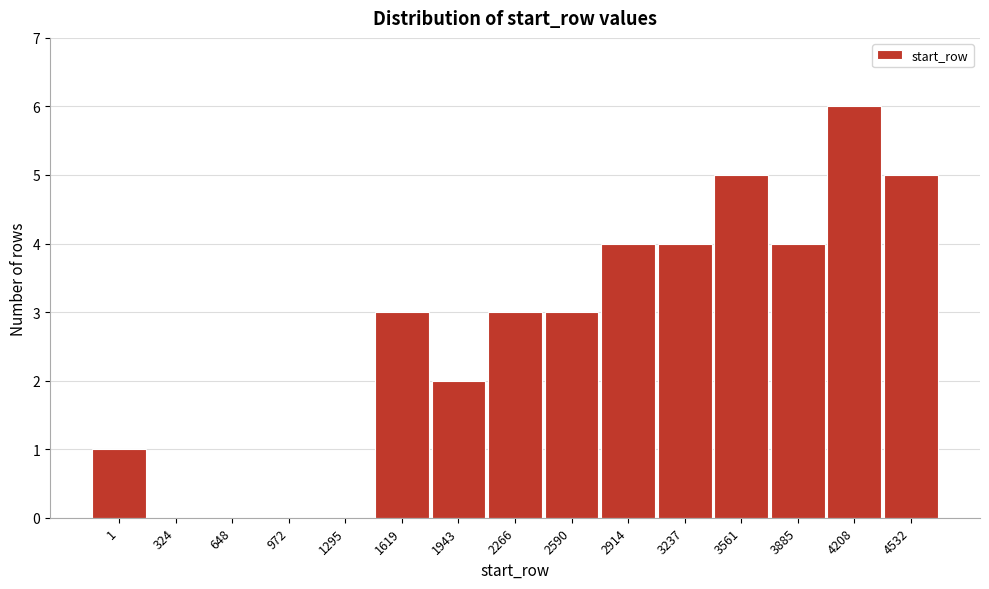

Reading left to right, what are all the values shown in this chart?

1=1	324=0	648=0	972=0	1295=0	1619=3	1943=2	2266=3	2590=3	2914=4	3237=4	3561=5	3885=4	4208=6	4532=5